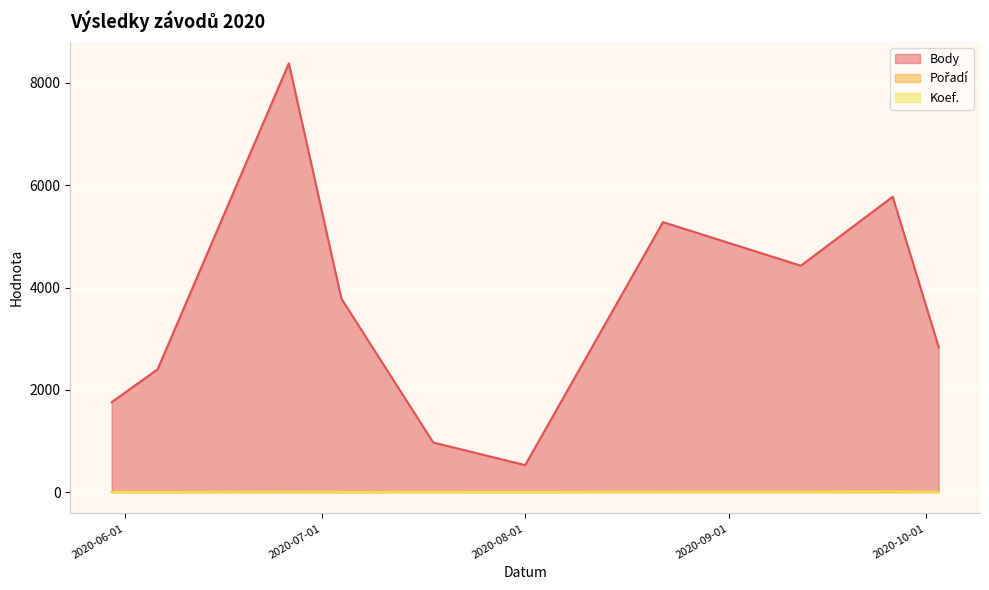

What is the difference between the maximum and minimum values in the Koef. series?

11